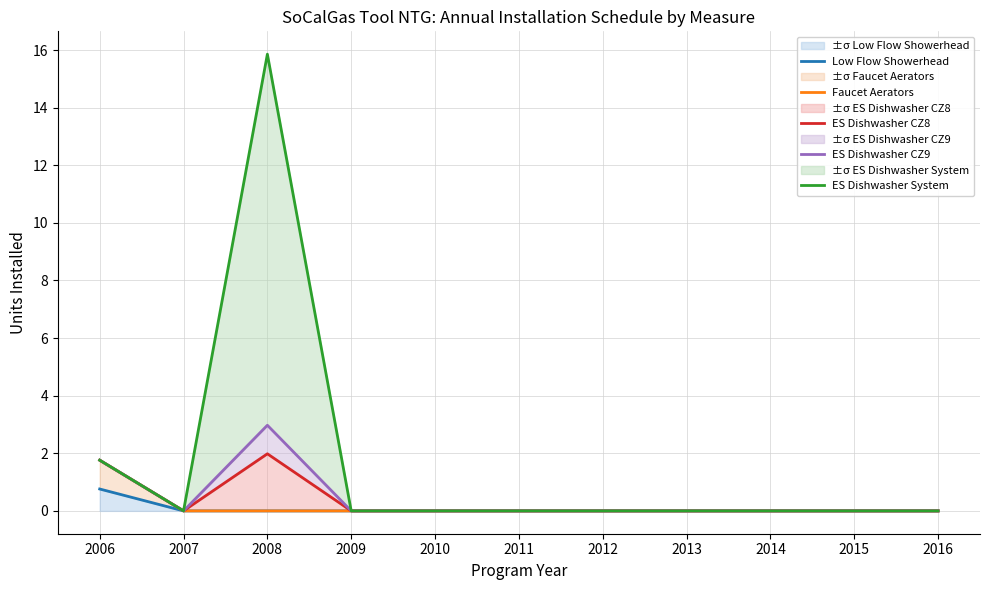

What are all the series names shown in the legend?

Low Flow Showerhead, Faucet Aerators, ES Dishwasher CZ8, ES Dishwasher CZ9, ES Dishwasher System